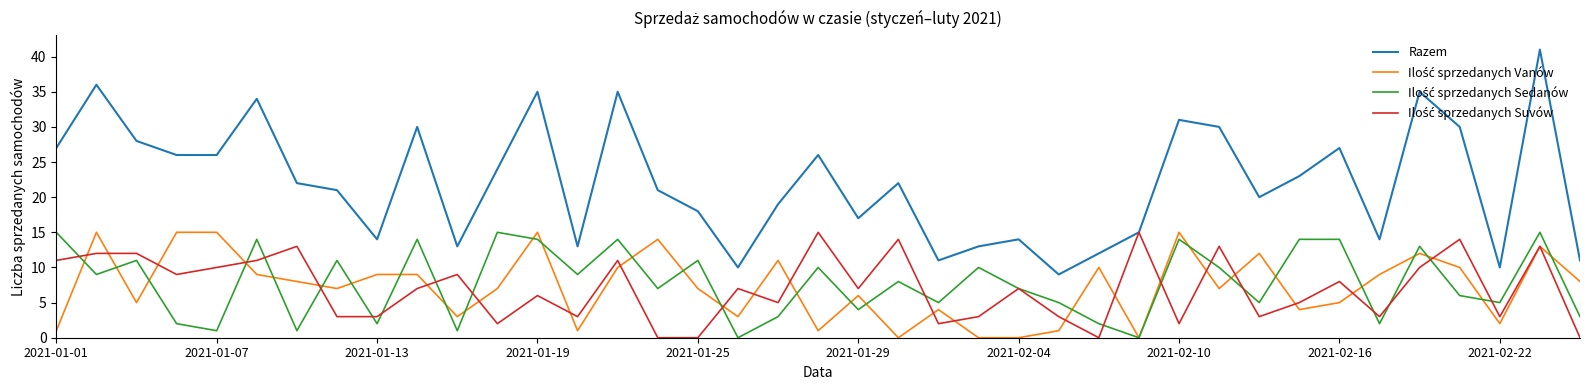

What is the greatest value displayed?

41